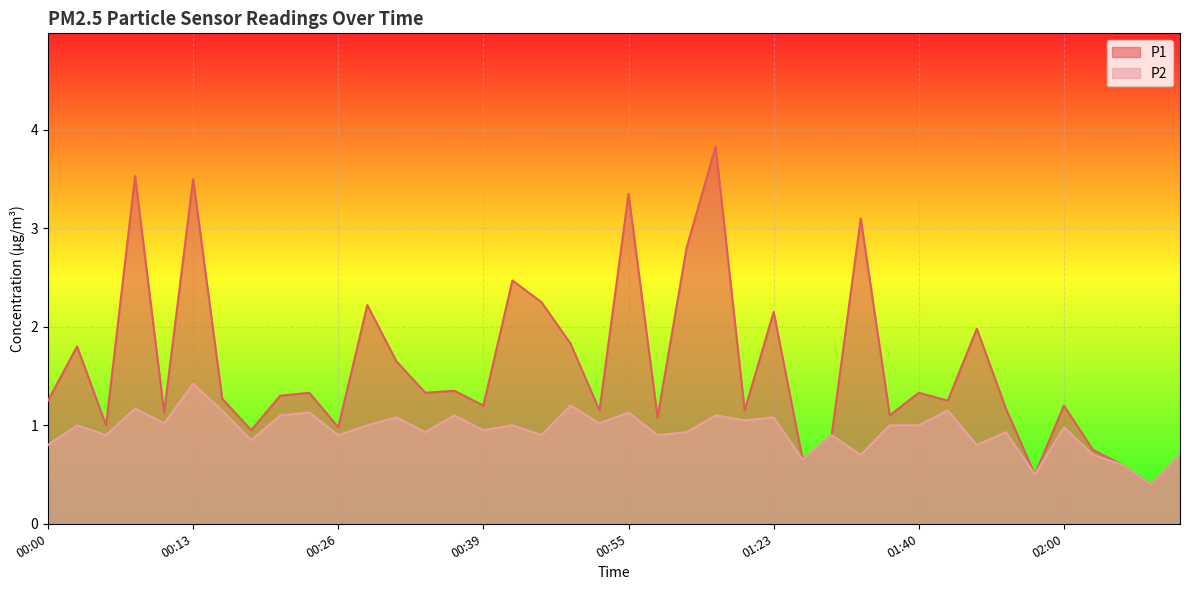

Between 00:29 and 00:41, which is larger?

00:41